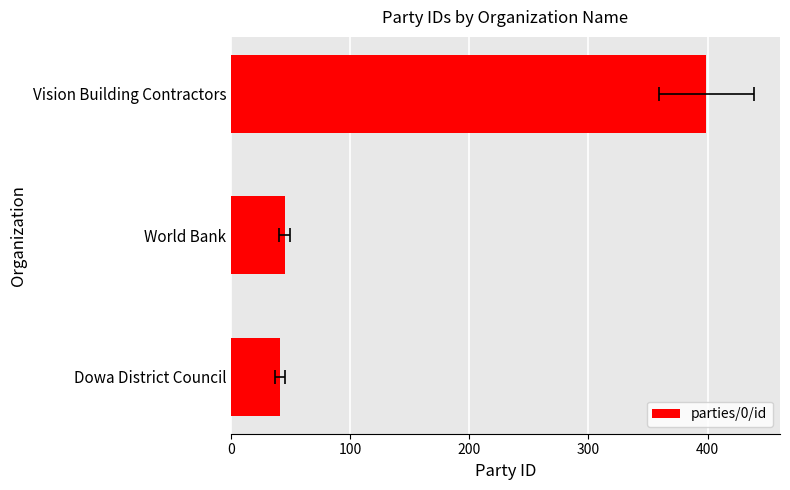

What is the value of the 2nd bar from the left?

45